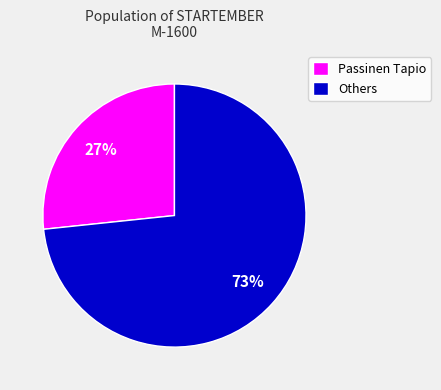

How many slices are in this pie chart?

2